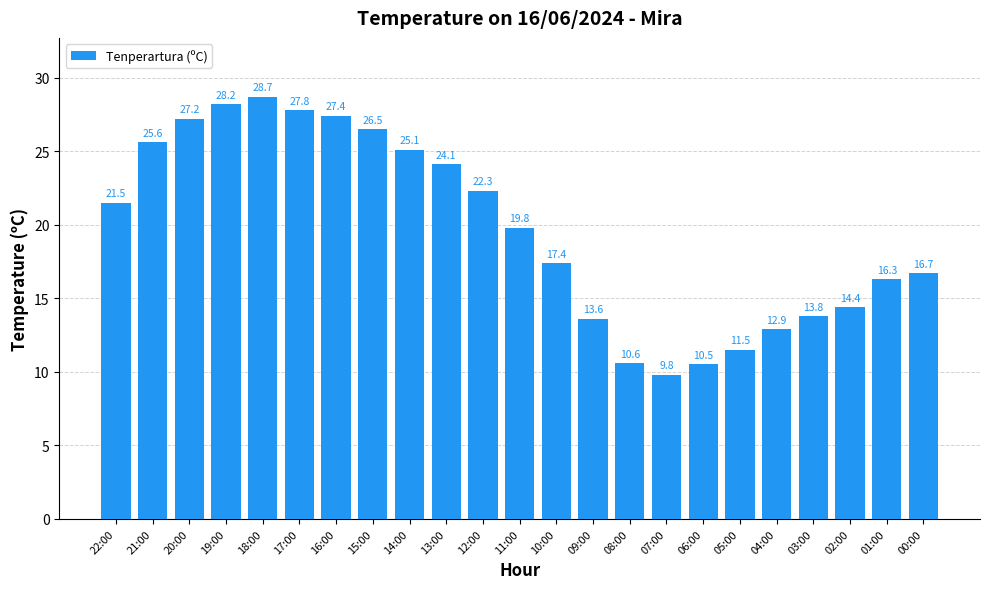

Rank the categories by value from lowest to highest.

07:00, 06:00, 08:00, 05:00, 04:00, 09:00, 03:00, 02:00, 01:00, 00:00, 10:00, 11:00, 22:00, 12:00, 13:00, 14:00, 21:00, 15:00, 20:00, 16:00, 17:00, 19:00, 18:00